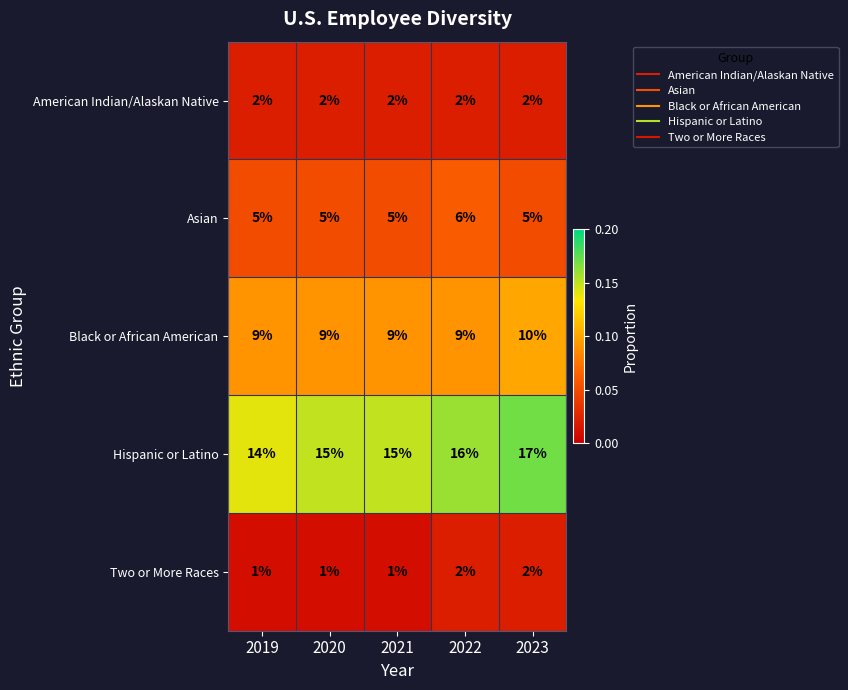

Is it true that American Indian/Alaskan Native equals 3 at 2021?

False